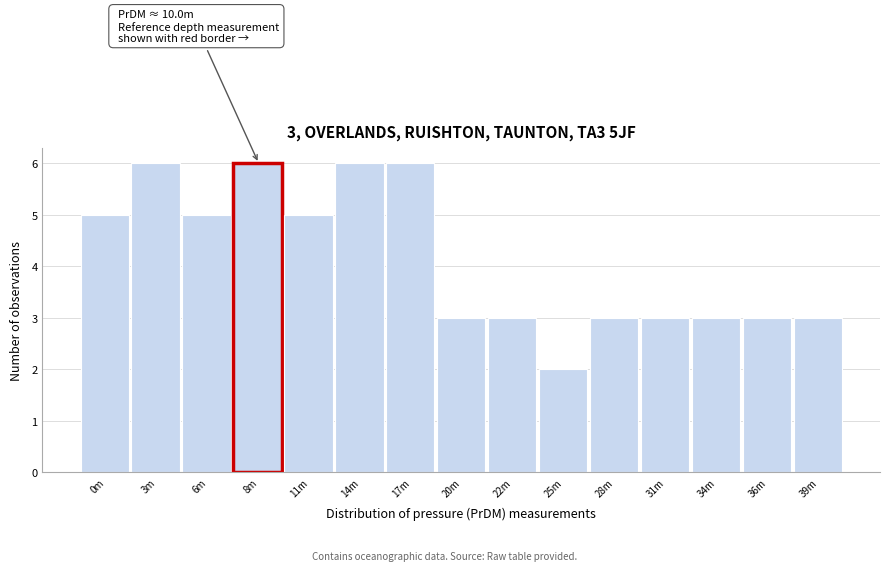

Reading left to right, transcribe all the data shown in this chart.

0m=5	3m=6	6m=5	8m=6	11m=5	14m=6	17m=6	20m=3	22m=3	25m=2	28m=3	31m=3	34m=3	36m=3	39m=3